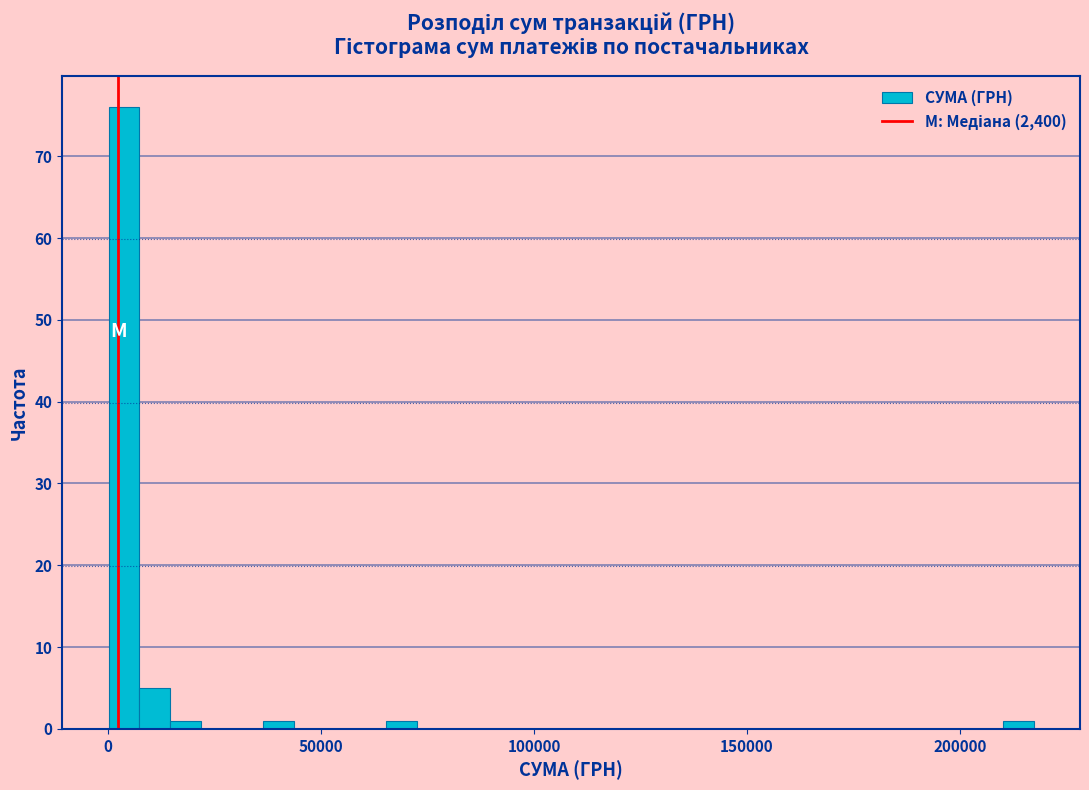

Read against the x-axis, roughly where is the centre of the tallest bar?

5000